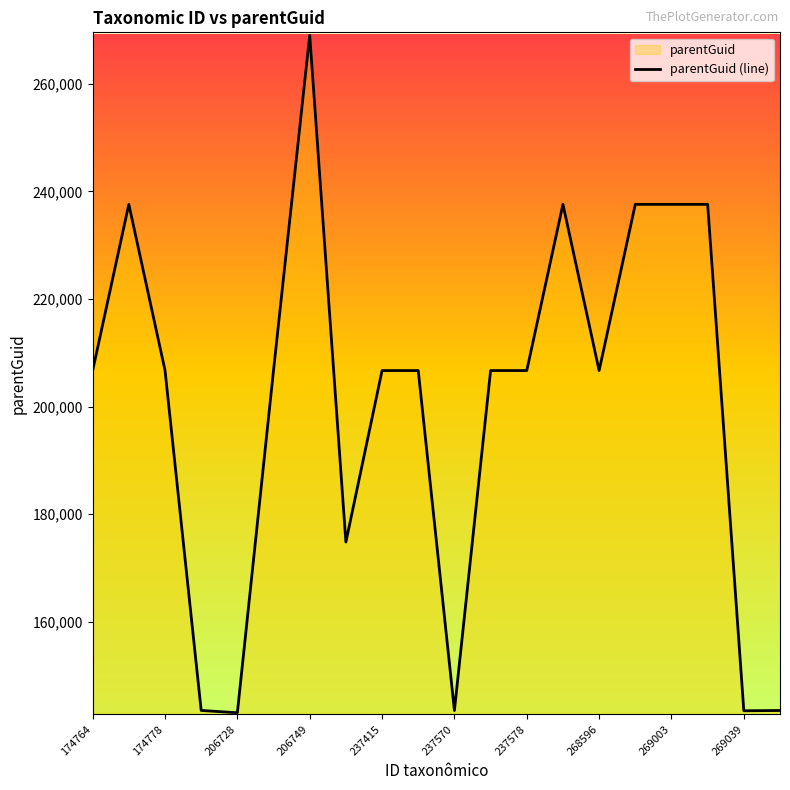

How many series are shown in this chart?

1